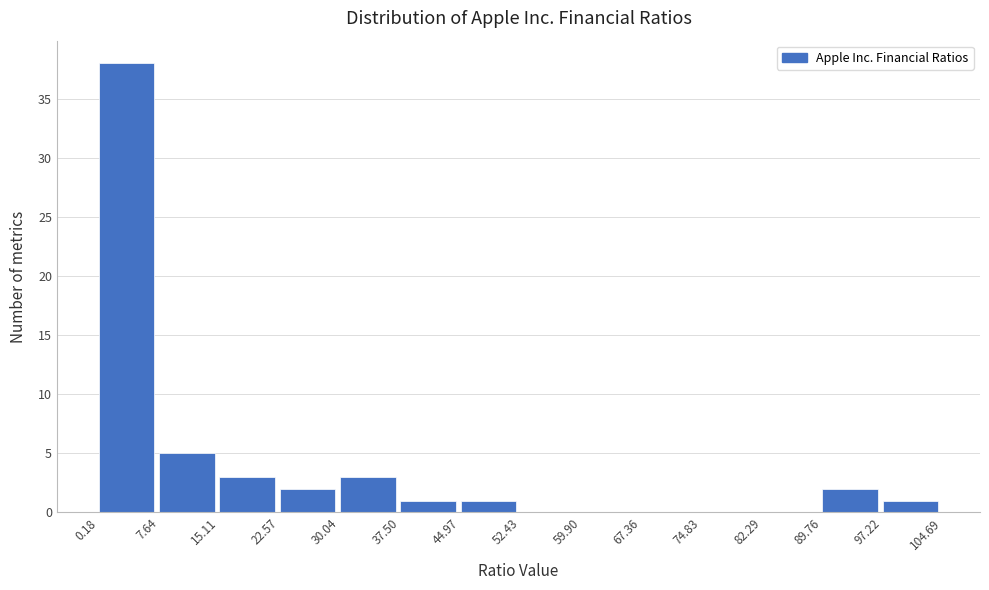

Reading left to right, list every bar in this chart as the range it spans on the x-axis followed by its height. The values are not printed on the chart, so give them approximately, as read against the axis.

0.18 to 7.64: 38
7.64 to 15.11: 5
15.11 to 22.57: 3
22.57 to 30.04: 2
30.04 to 37.50: 3
37.50 to 44.97: 1
44.97 to 52.43: 1
52.43 to 59.90: 0
59.90 to 67.36: 0
67.36 to 74.83: 0
74.83 to 82.29: 0
82.29 to 89.76: 0
89.76 to 97.22: 2
97.22 to 104.69: 1